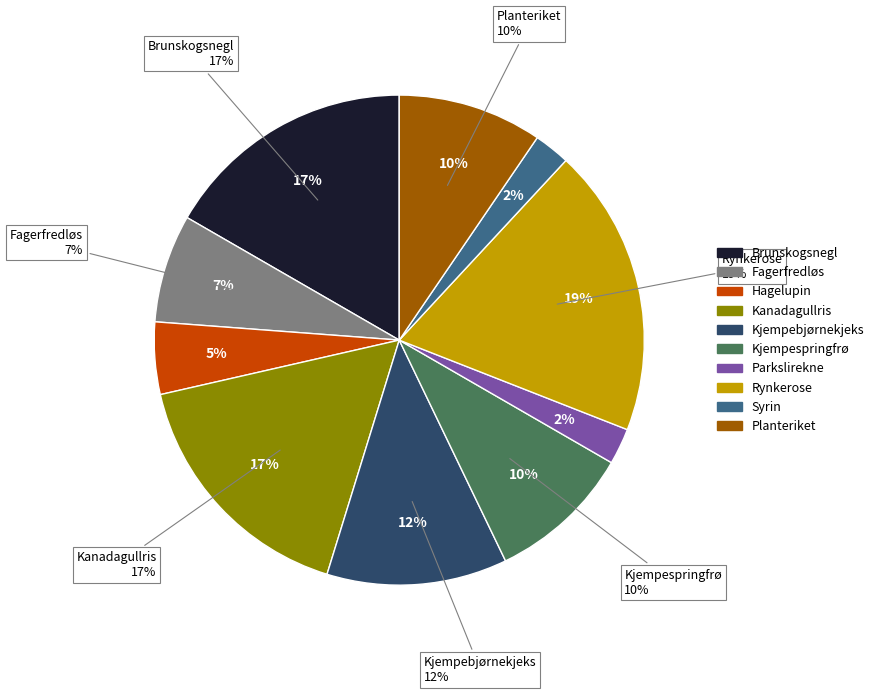

Does Rynkerose represent more than half of the total?

No